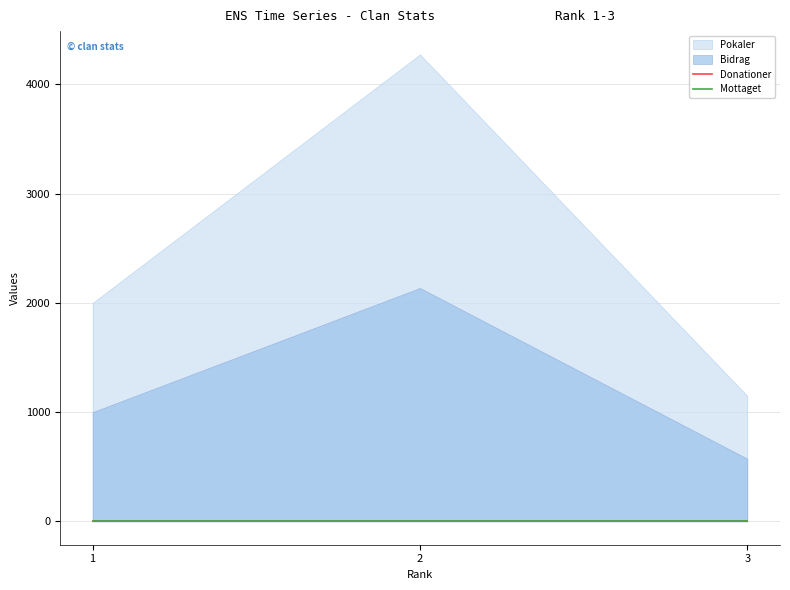

How many lines are shown in the chart?

4